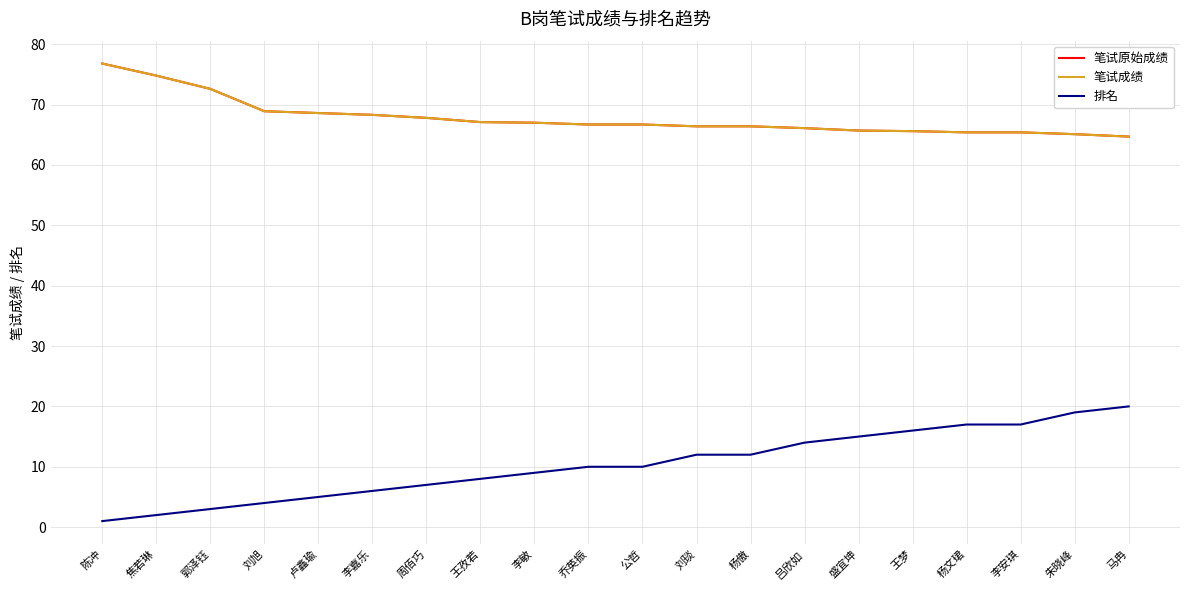

At 盛宜坤, list the series in order from smallest to largest.

排名, 笔试原始成绩, 笔试成绩